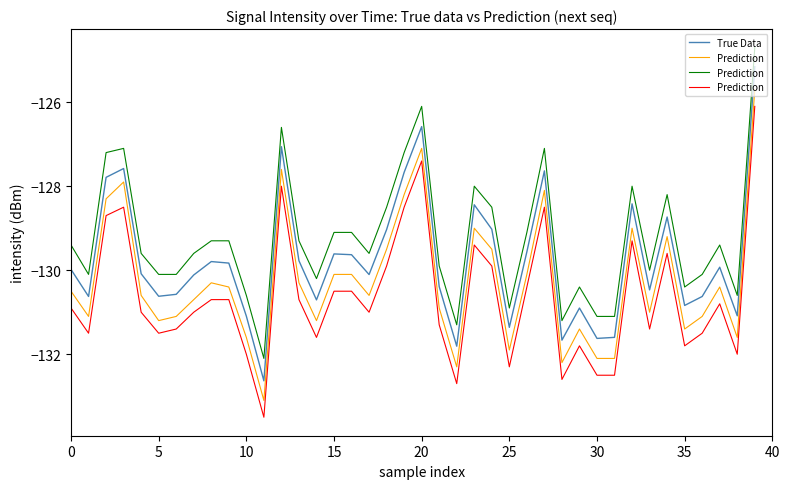

What is the maximum value for True Data?

-125.2